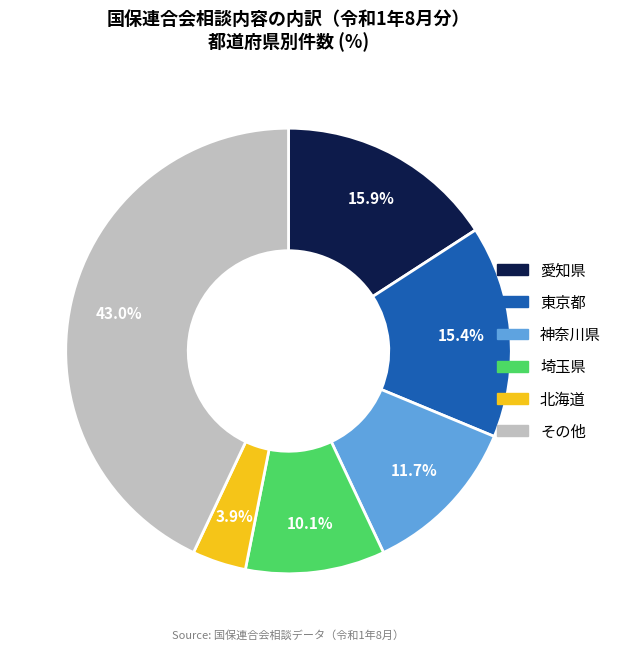

Count the number of slices in the pie.

6